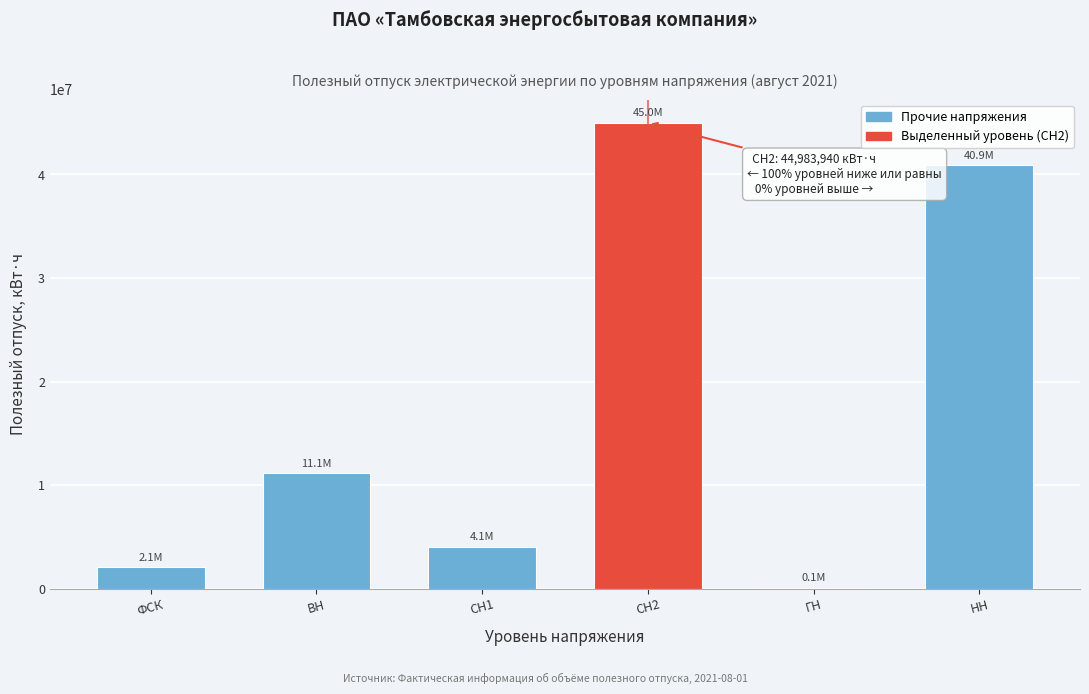

Reading right to left, transcribe all the data shown in this chart.

НН=40872933	ГН=70337	СН2=44983940	СН1=4068173	ВН=11129642	ФСК=2078962